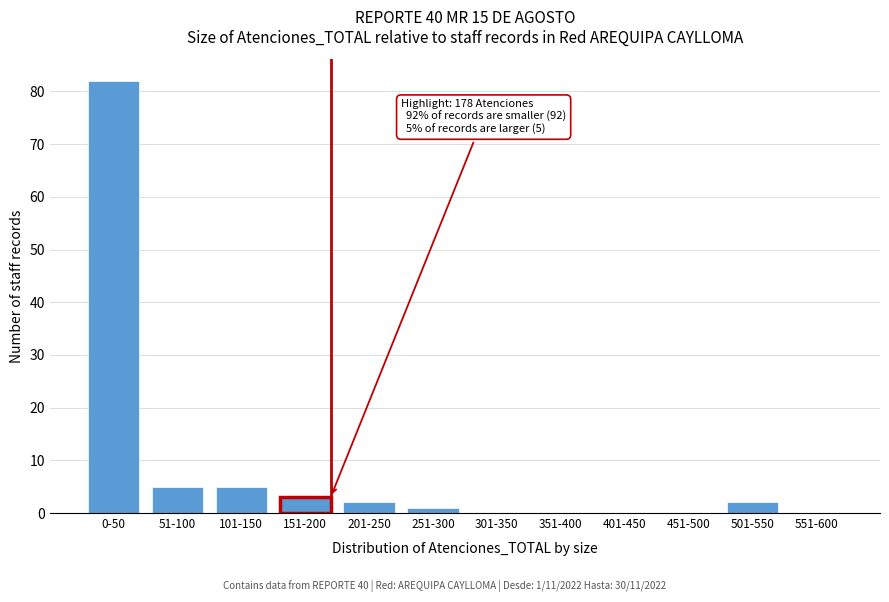

Reading left to right, transcribe all the data shown in this chart.

0-50=82	51-100=5	101-150=5	151-200=3	201-250=2	251-300=1	301-350=0	351-400=0	401-450=0	451-500=0	501-550=2	551-600=0